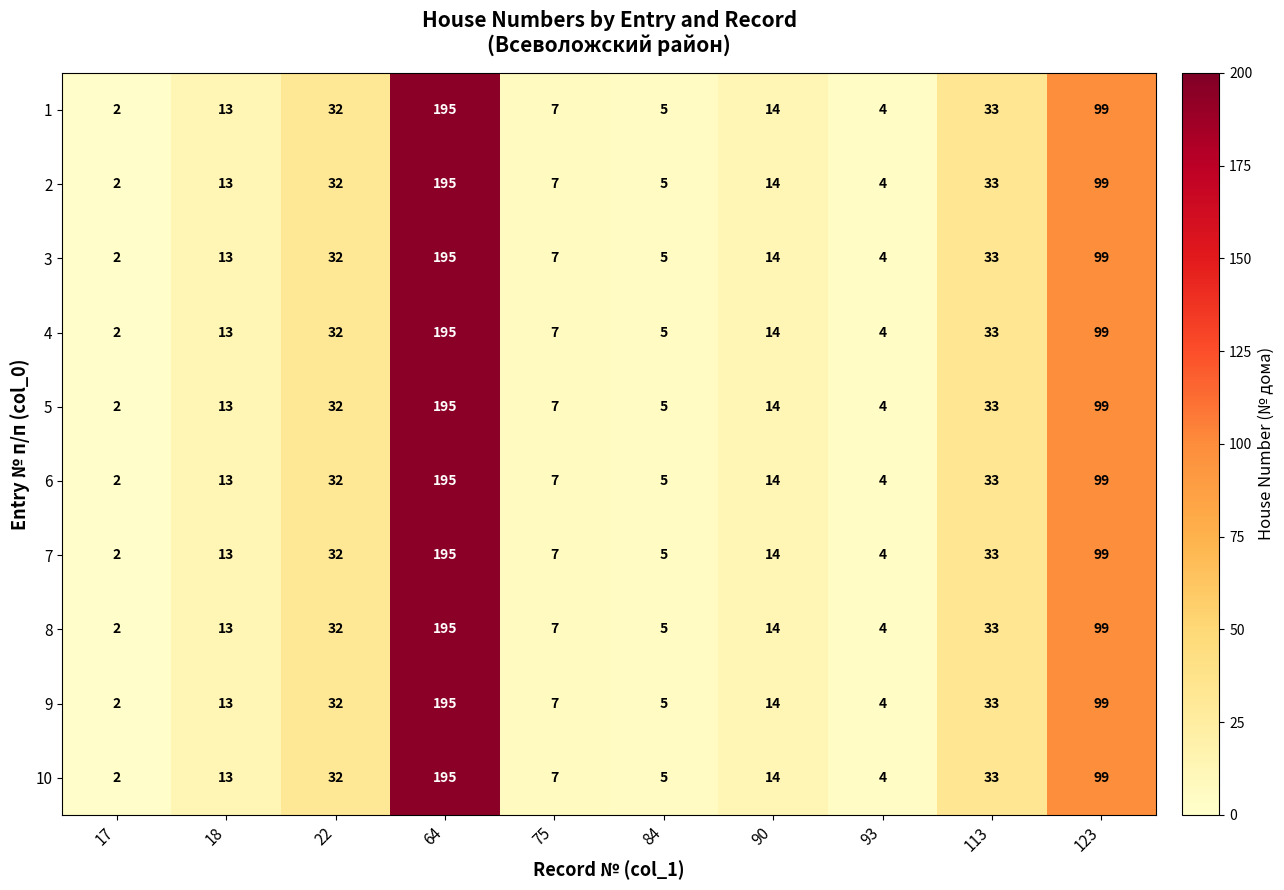

How many categories are shown in the chart?

10